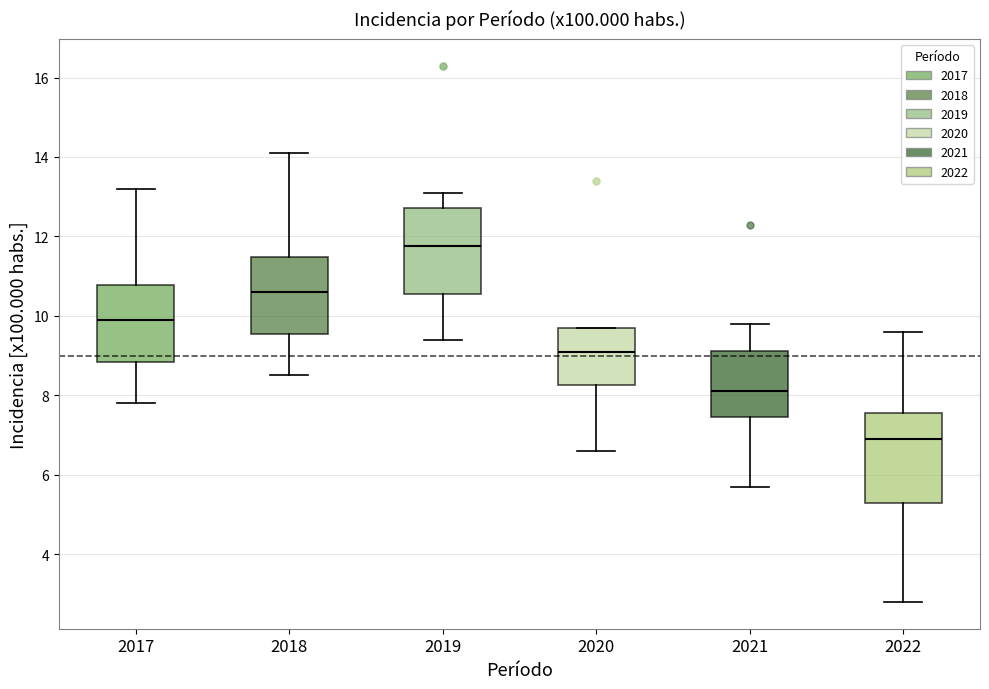

Where is the upper edge of the box at x = 2018 on the y-axis? The values are not printed on the chart, so give them approximately, as read against the axis.

11.4